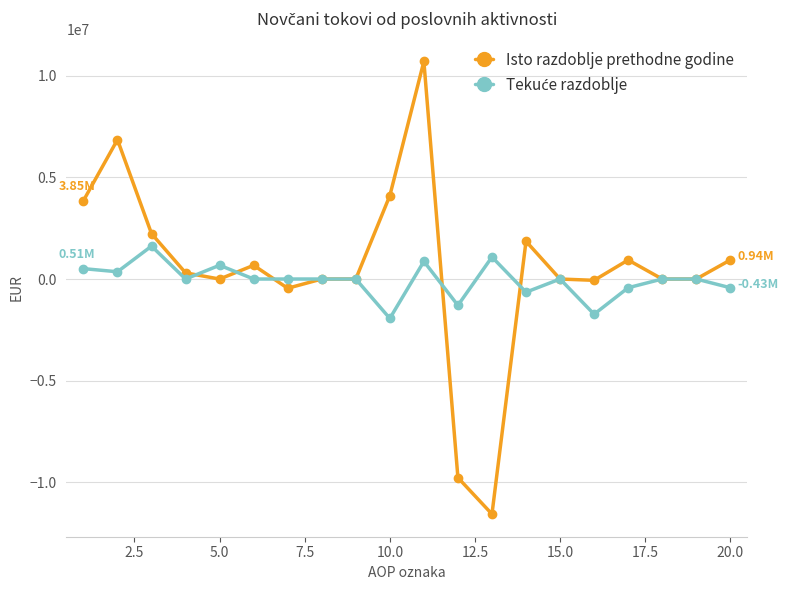

Does the chart have visible grid lines?

Yes